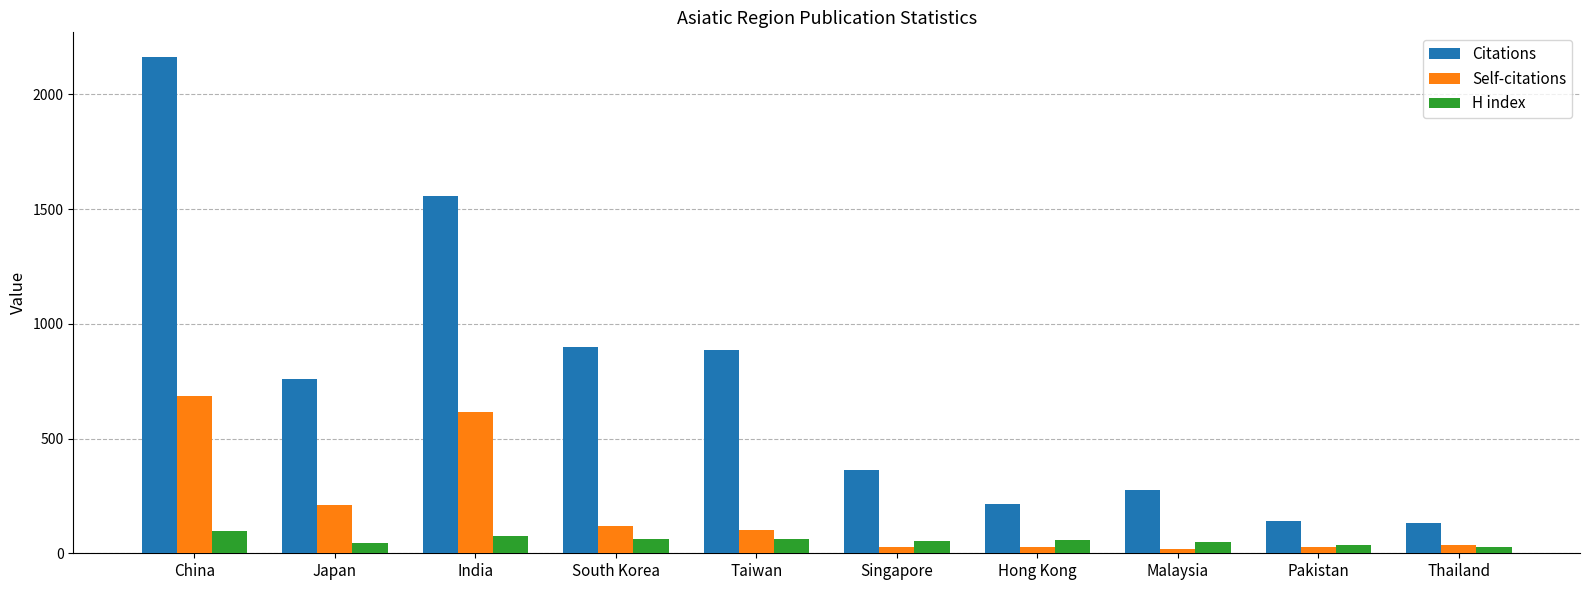

At which label does H index first exceed 56?

China